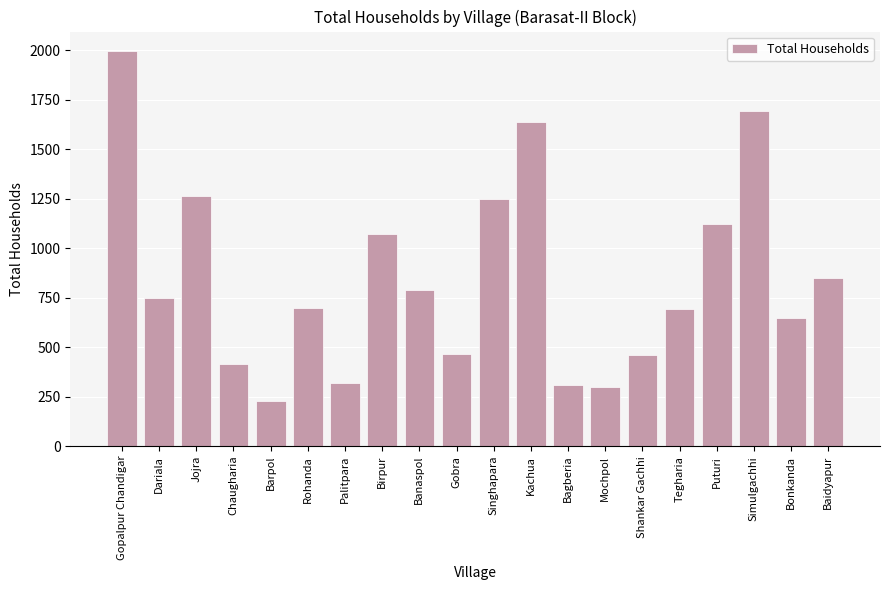

How many data points are less than 748?

10